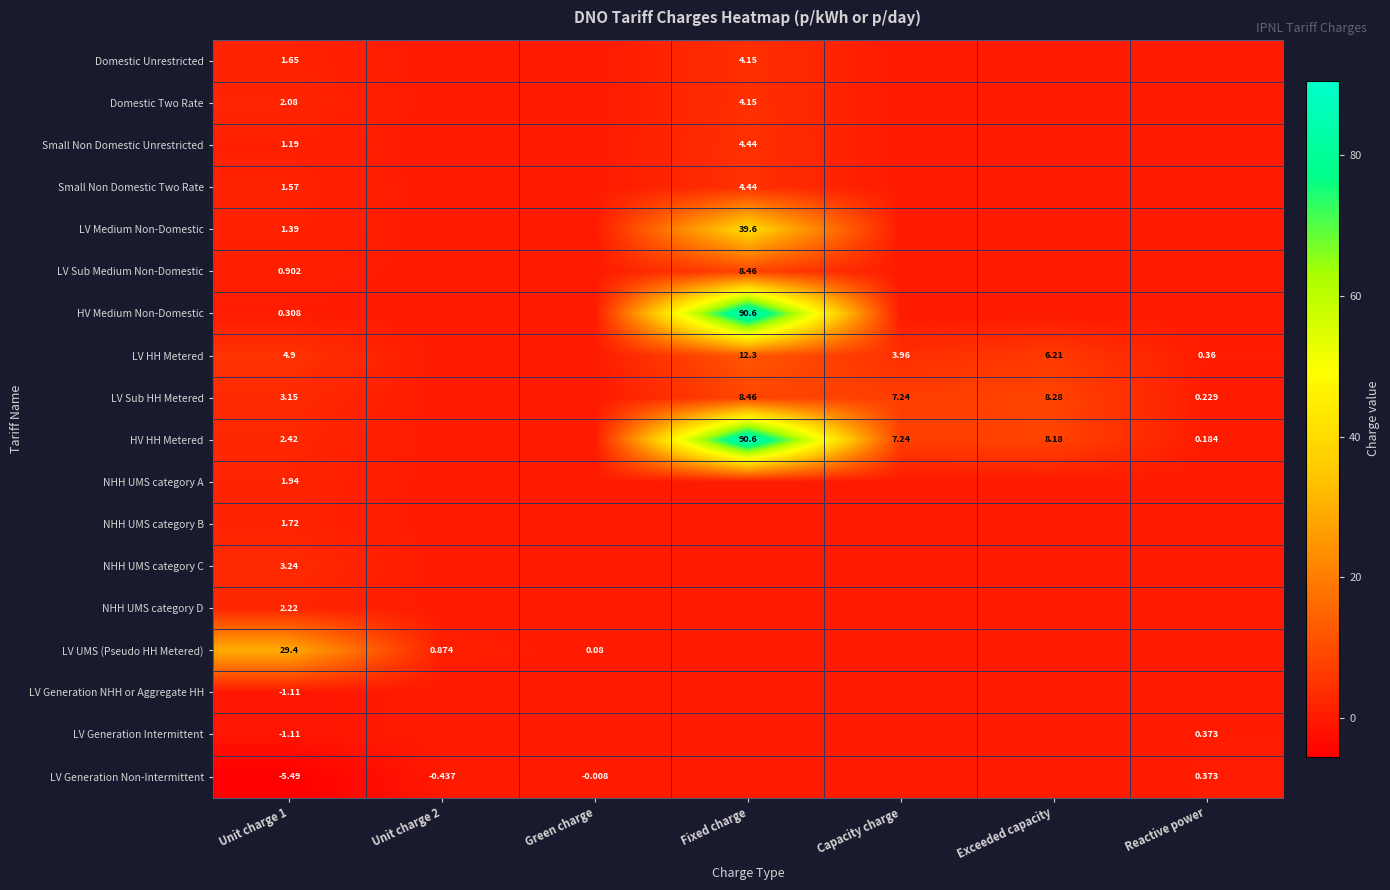

Is the value of Domestic Two Rate at Unit charge 1 greater than the value of Small Non Domestic Two Rate at Unit charge 1?

Yes